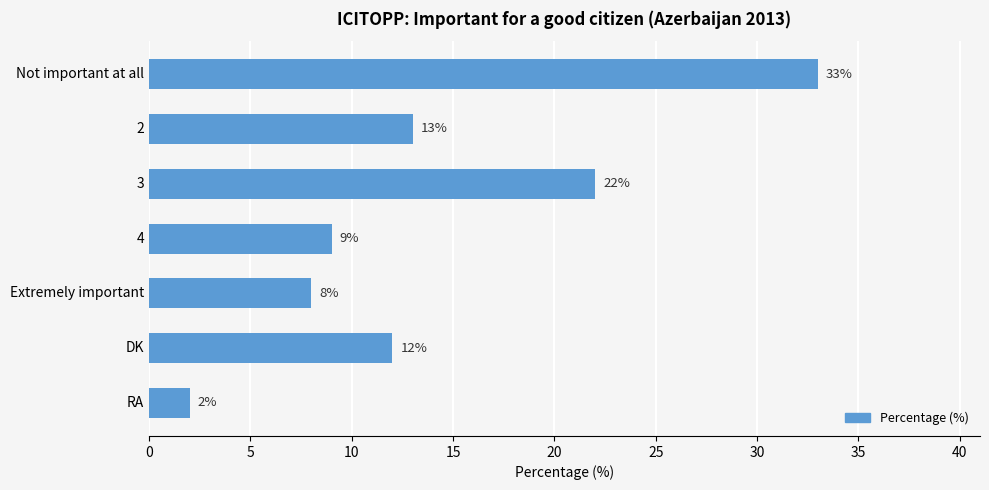

Is it true that the value at DK is 12?

True